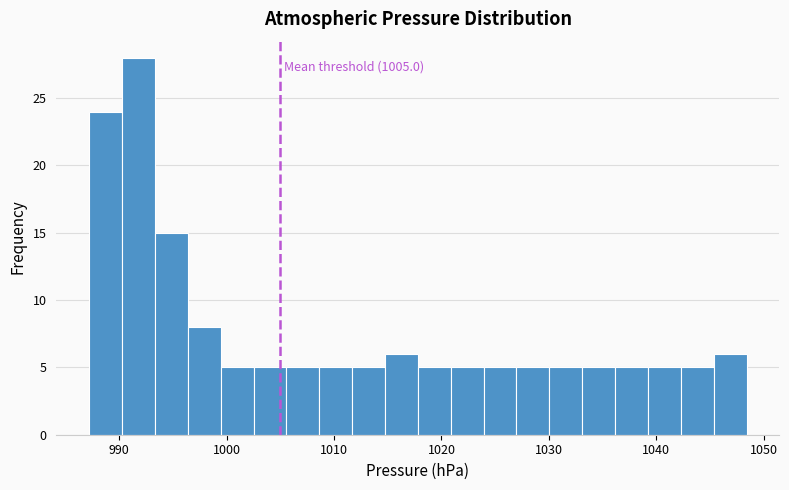

Read against the x-axis, roughly where is the centre of the tallest bar?

992